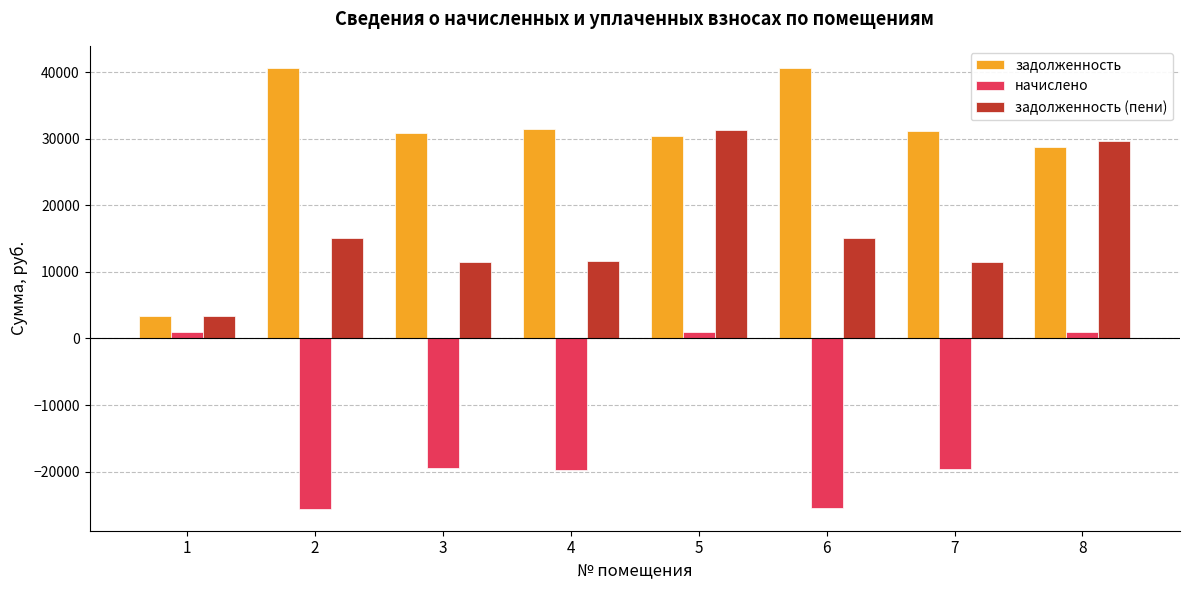

Rank the series by their maximum value, from lowest to highest.

начислено, задолженность (пени), задолженность